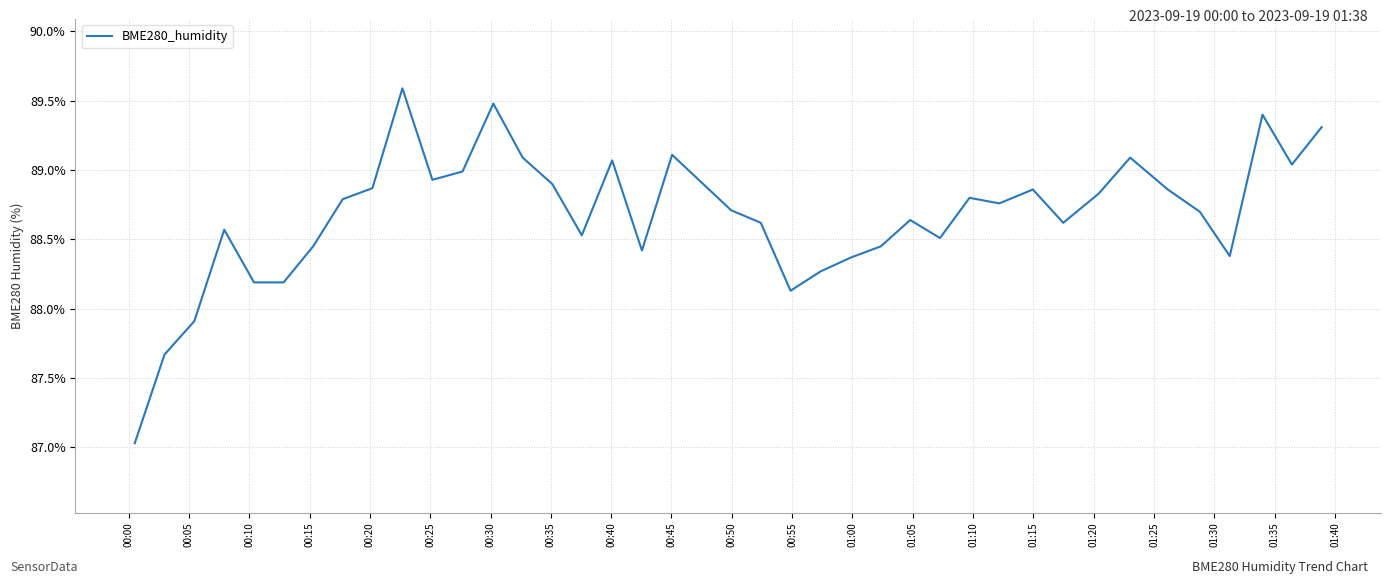

What is the greatest value displayed?

89.6